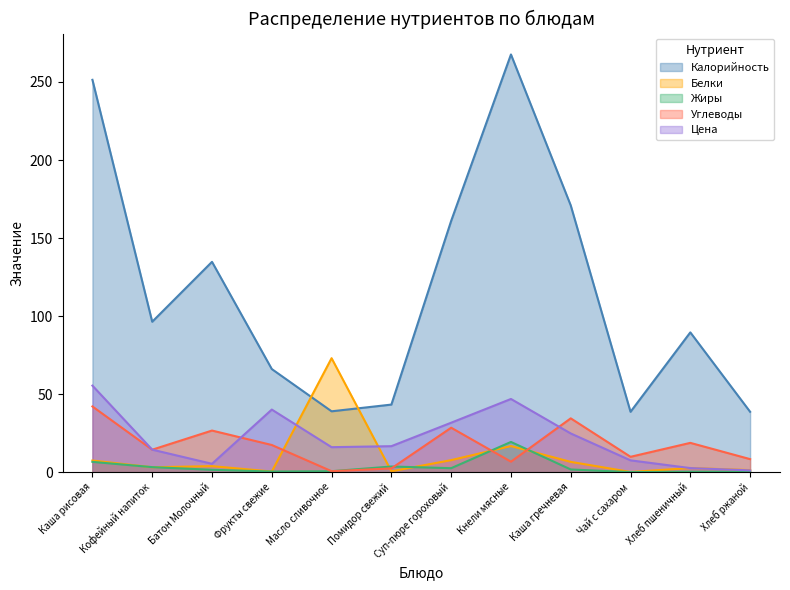

Reading right to left, transcribe all the data shown in this chart.

Калорийность: 38.7	89.6	38.7	170.9	267.6	161.0	43.3	39.0	66.1	134.8	96.4	251.4
Белки: 1.3	2.6	0.1	6.6	16.7	7.7	0.5	73.0	0.4	3.9	3.1	7.5
Жиры: 0.2	0.3	0.0	1.7	19.4	2.5	3.6	0.6	0.4	1.5	3.2	6.6
Углеводы: 8.3	18.8	9.8	34.5	6.7	28.5	2.4	0.6	17.4	26.6	14.4	42.1
Цена: 1.1	2.6	7.6	24.8	46.9	31.7	16.6	16.0	40.1	5.3	14.4	55.4